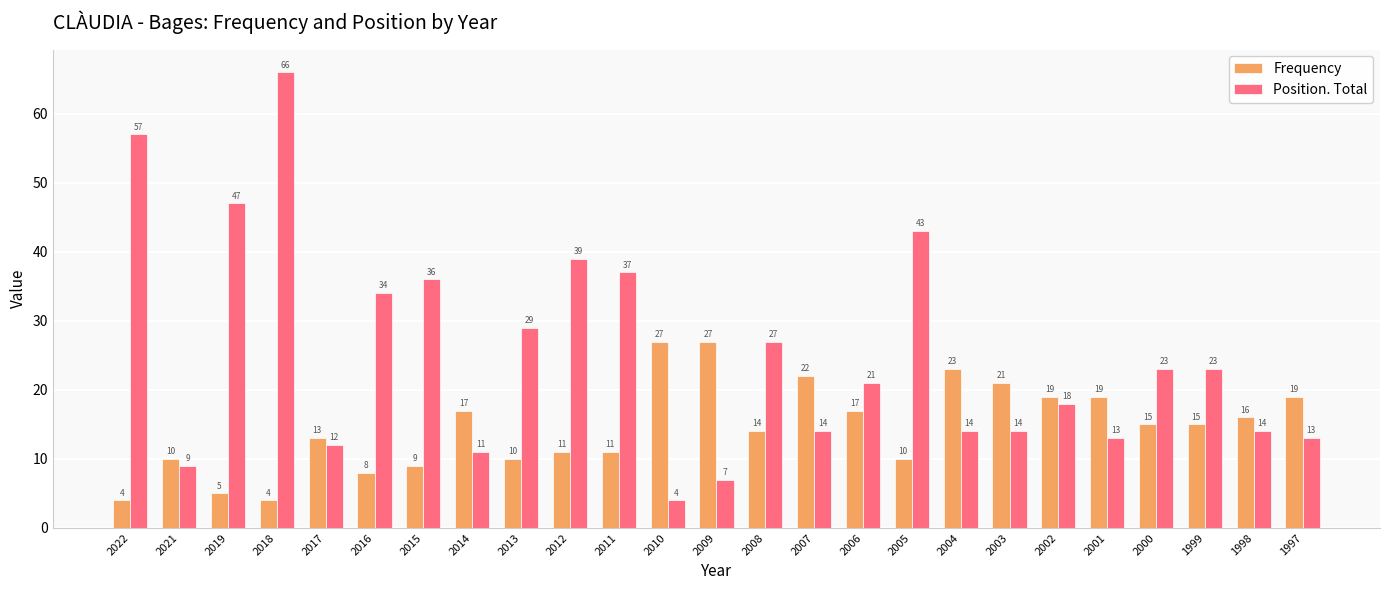

Rank the series by their average value, from lowest to highest.

Frequency, Position. Total